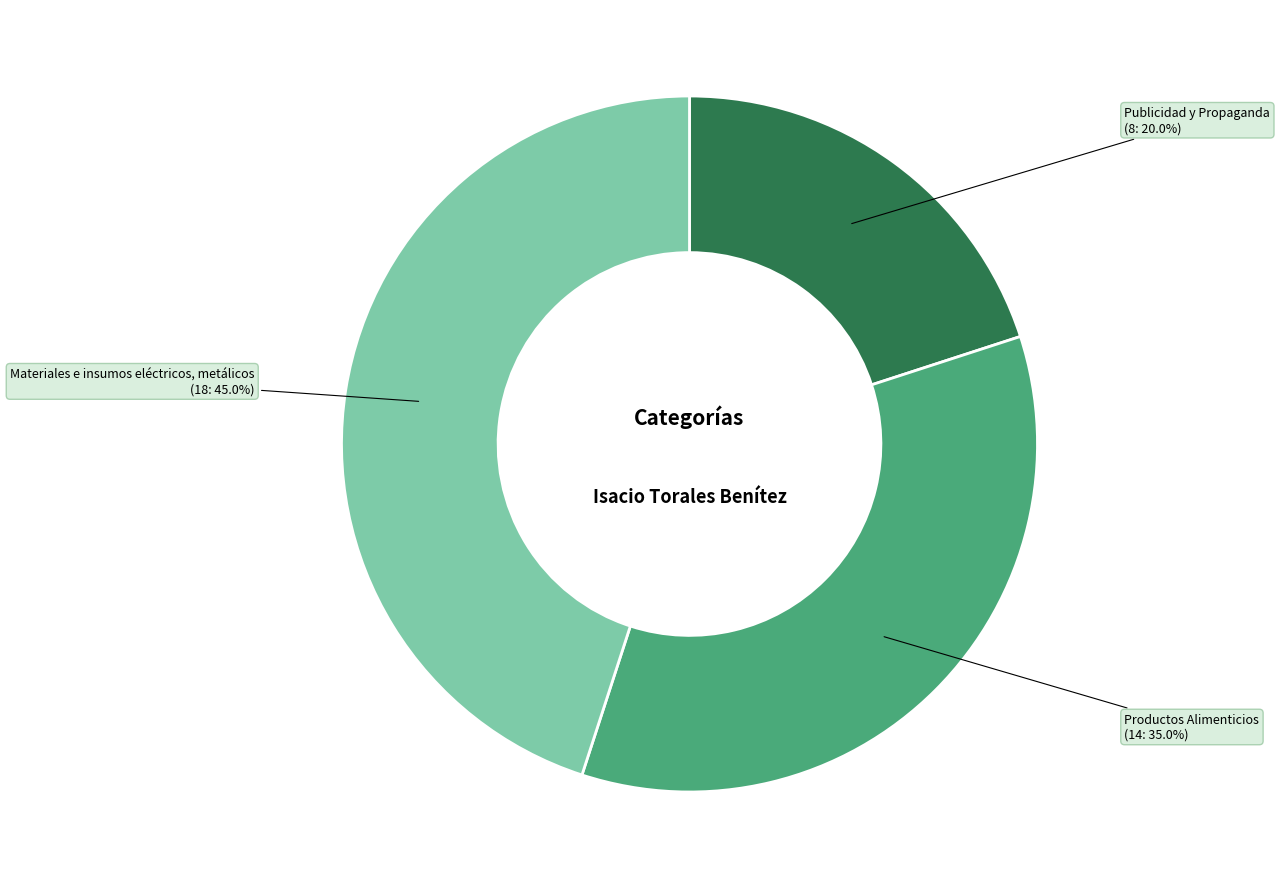

Is there any slice that represents more than half of the pie?

No